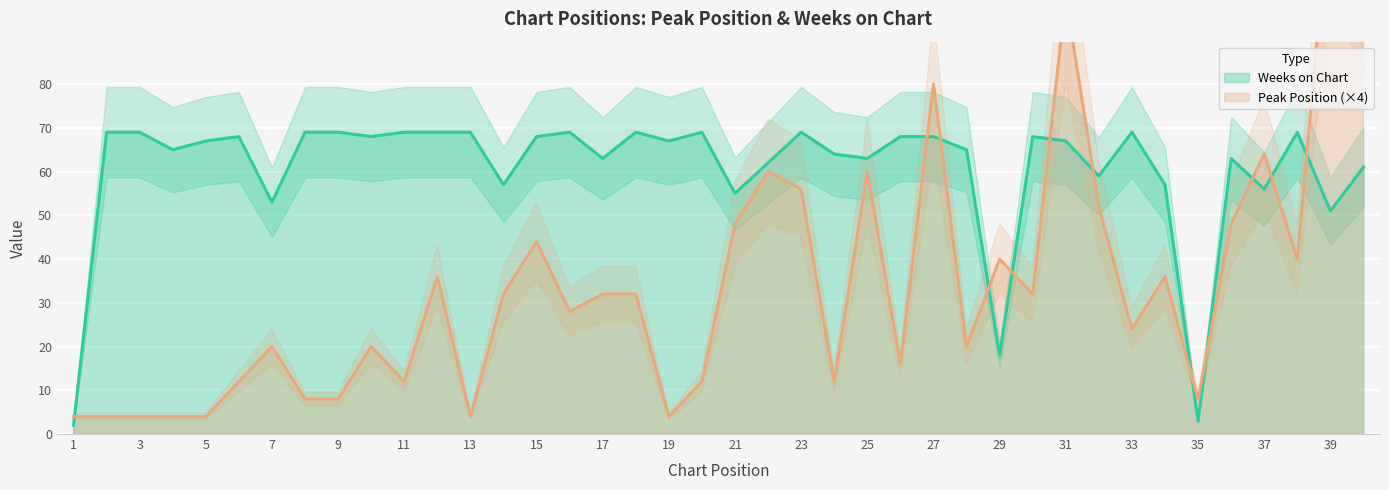

Rank the series by their maximum value, from lowest to highest.

Weeks on Chart, Peak Position